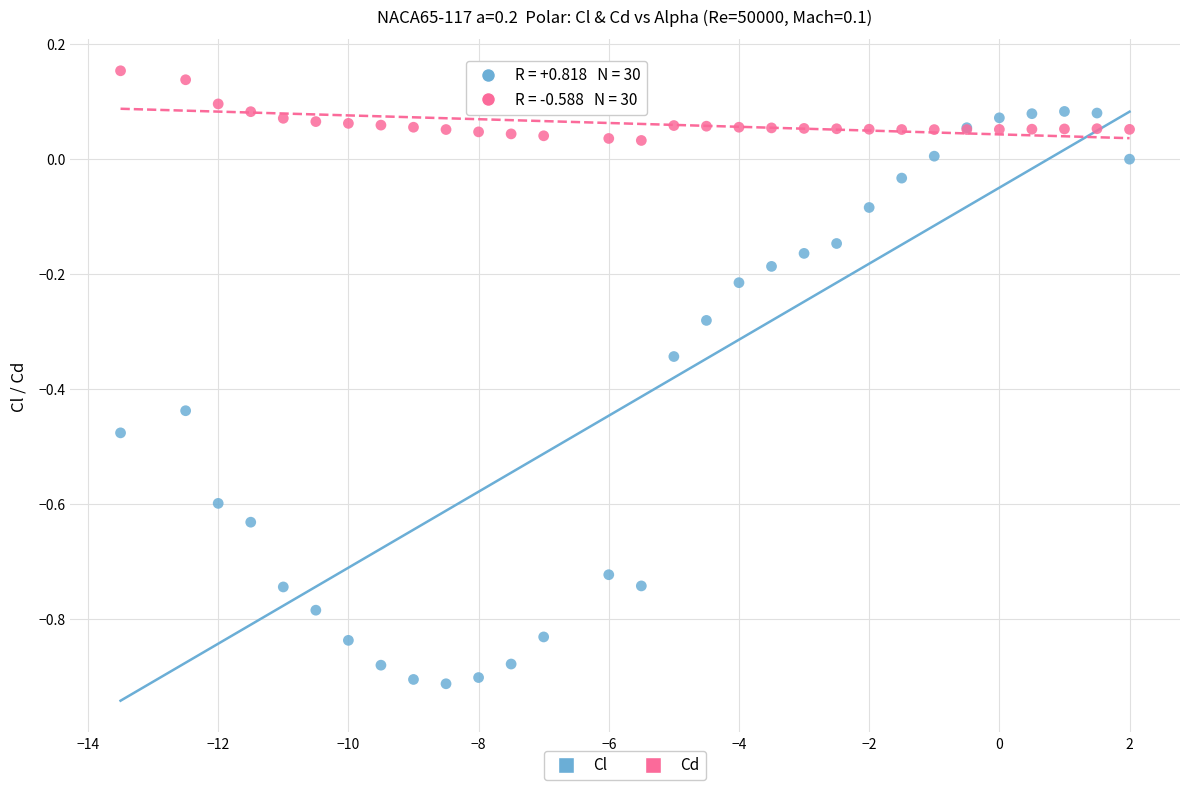

What are all the series names shown in the legend?

Cl, Cd